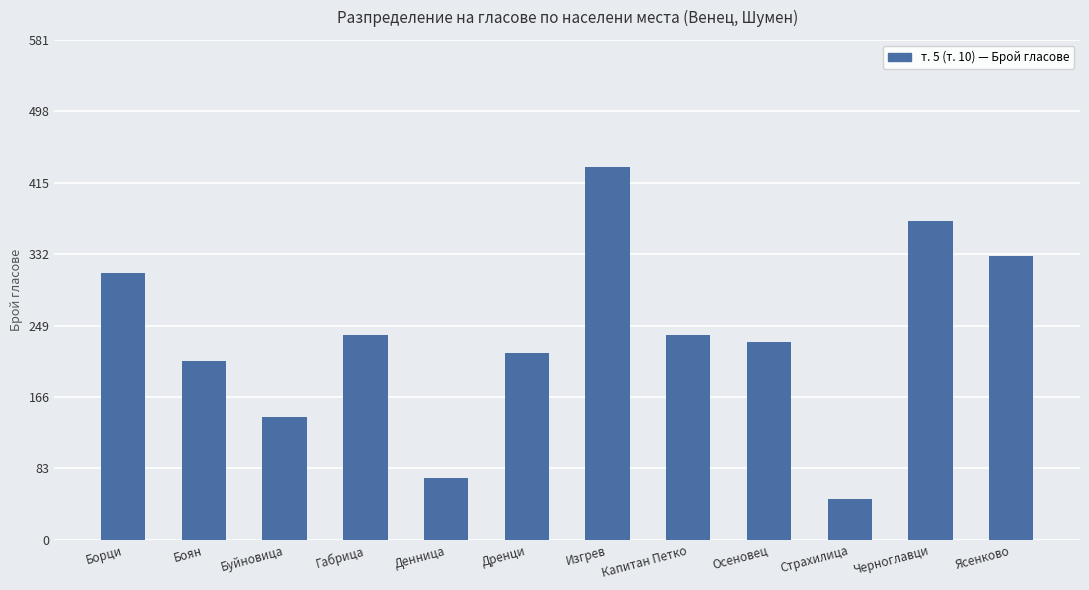

True or false: the data shows 66 at Страхилица.

False